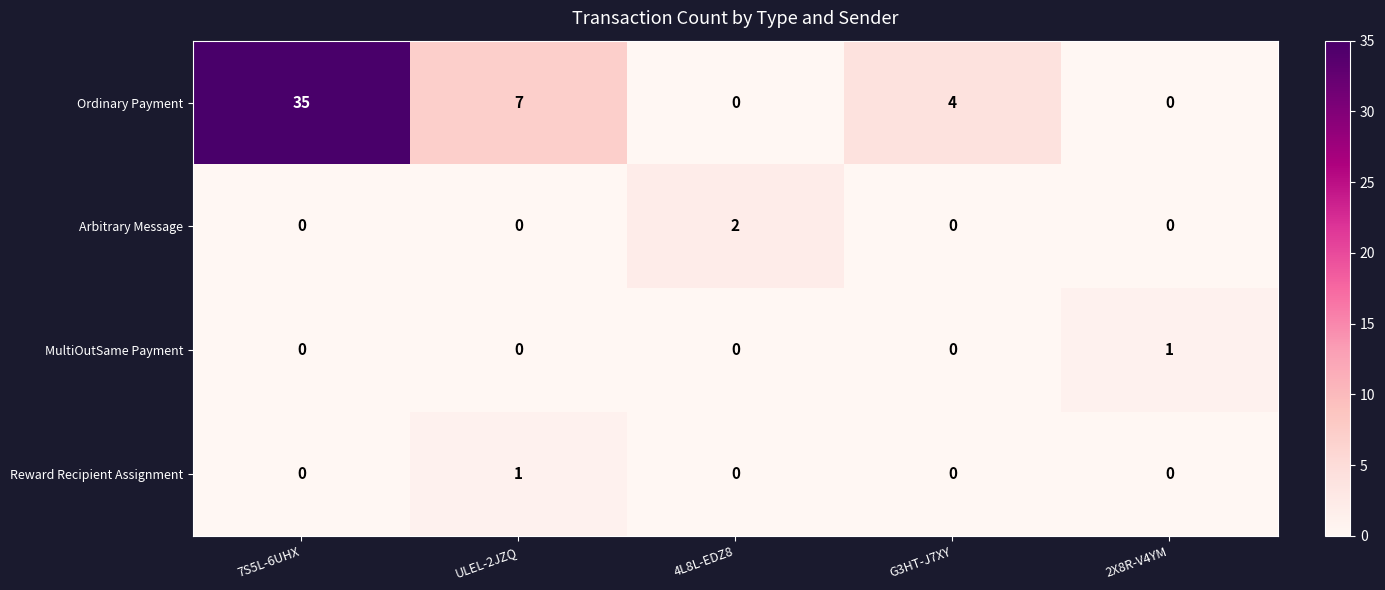

Reading right to left, transcribe all the data shown in this chart.

Ordinary Payment: 2X8R-V4YM=0	G3HT-J7XY=4	4L8L-EDZ8=0	ULEL-2JZQ=7	7S5L-6UHX=35
Arbitrary Message: 2X8R-V4YM=0	G3HT-J7XY=0	4L8L-EDZ8=2	ULEL-2JZQ=0	7S5L-6UHX=0
MultiOutSame Payment: 2X8R-V4YM=1	G3HT-J7XY=0	4L8L-EDZ8=0	ULEL-2JZQ=0	7S5L-6UHX=0
Reward Recipient Assignment: 2X8R-V4YM=0	G3HT-J7XY=0	4L8L-EDZ8=0	ULEL-2JZQ=1	7S5L-6UHX=0